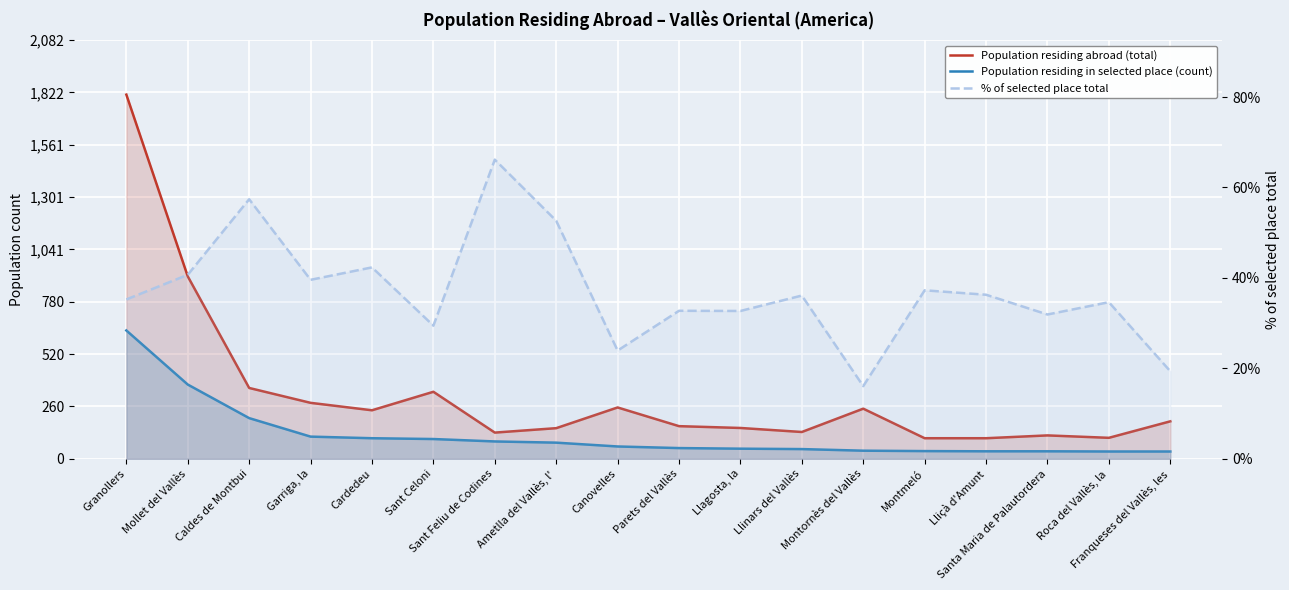

True or false: Population residing in selected place (count) has a value of 140.8 at Ametlla del Vallès, l'.

False